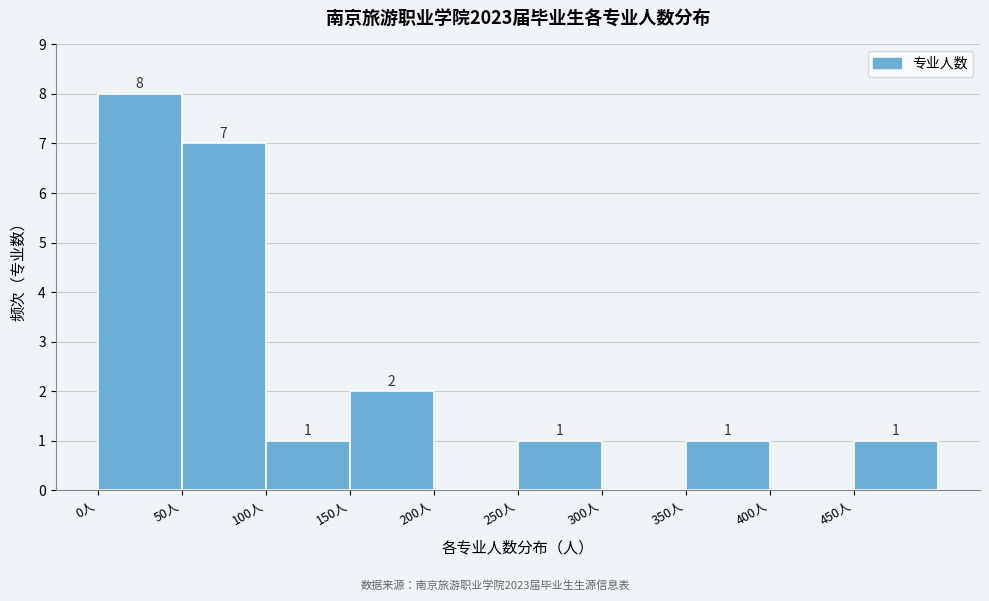

Which range on the x-axis has the tallest bar?

0 to 50